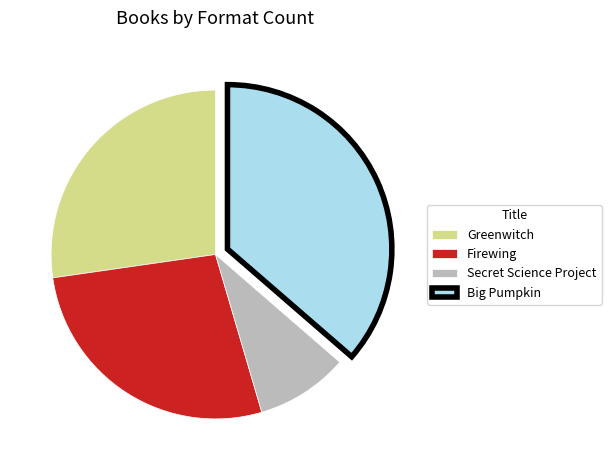

What is the largest slice in the pie chart?

Big Pumpkin